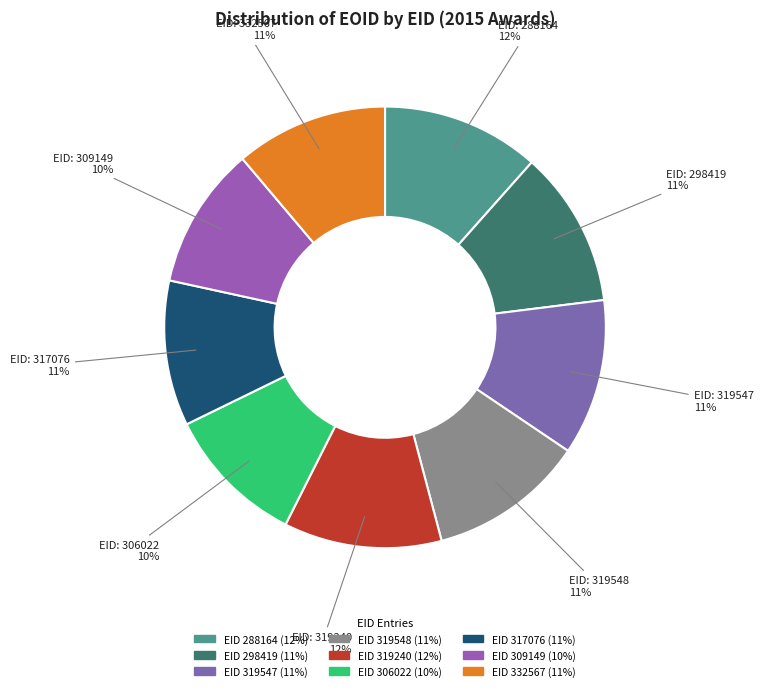

Rank the categories by value from highest to lowest.

319240, 288164, 298419, 319548, 319547, 332567, 317076, 309149, 306022